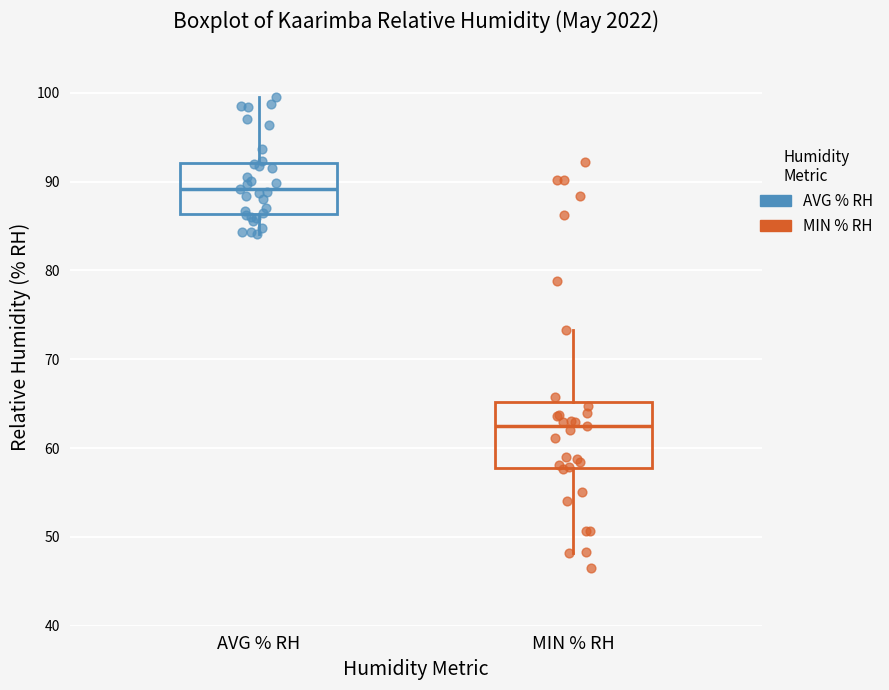

Which box has the lowest median line?

MIN % RH